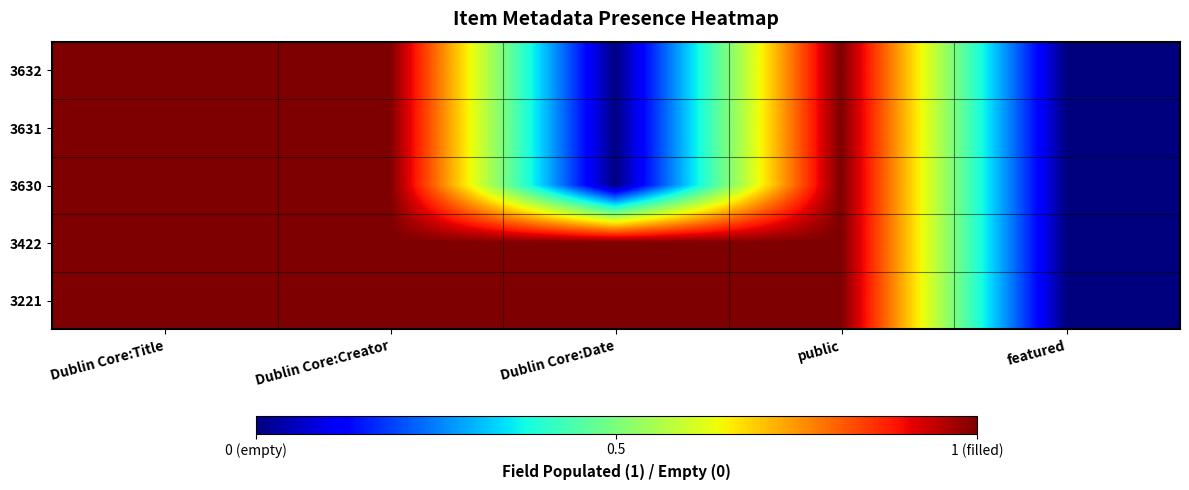

How many series are shown in this chart?

5